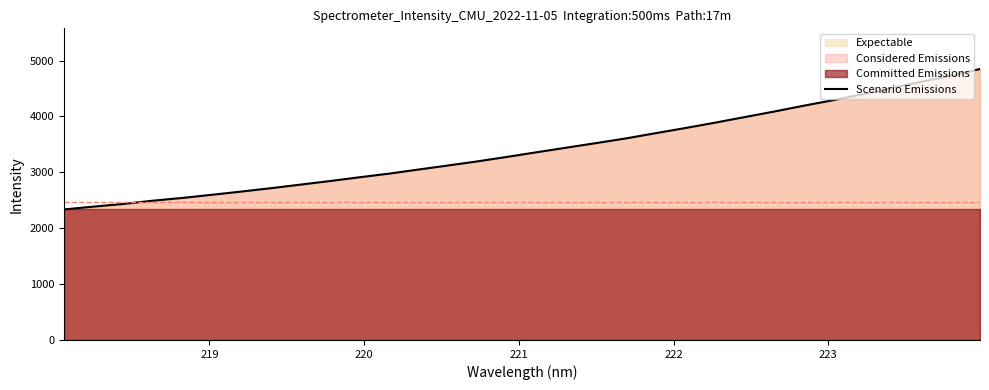

What is the highest value of the Scenario Emissions series?

4850.5